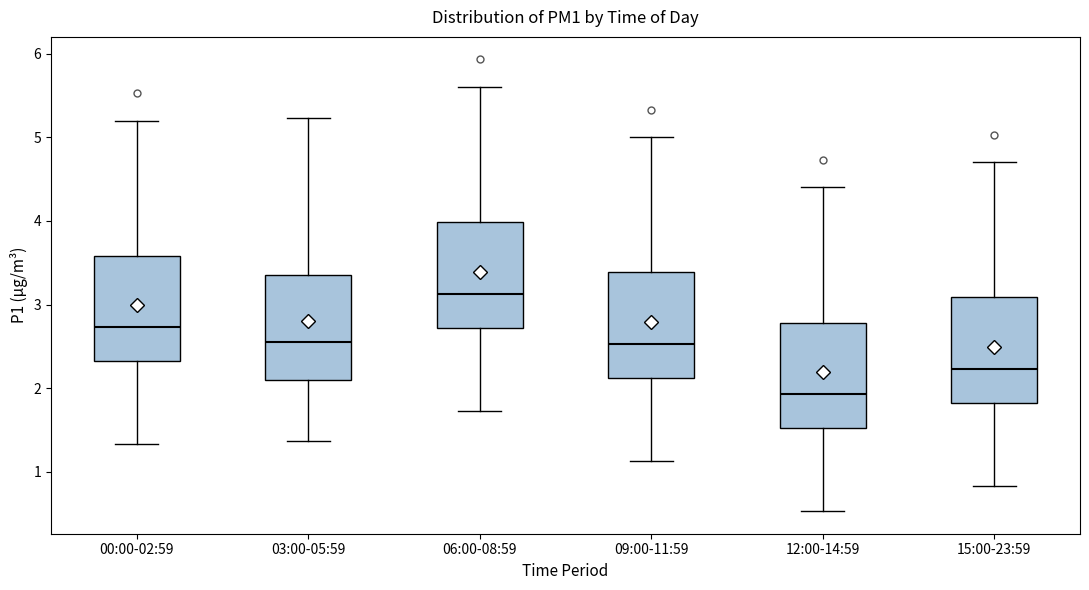

Which box has the lowest median line?

12:00-14:59